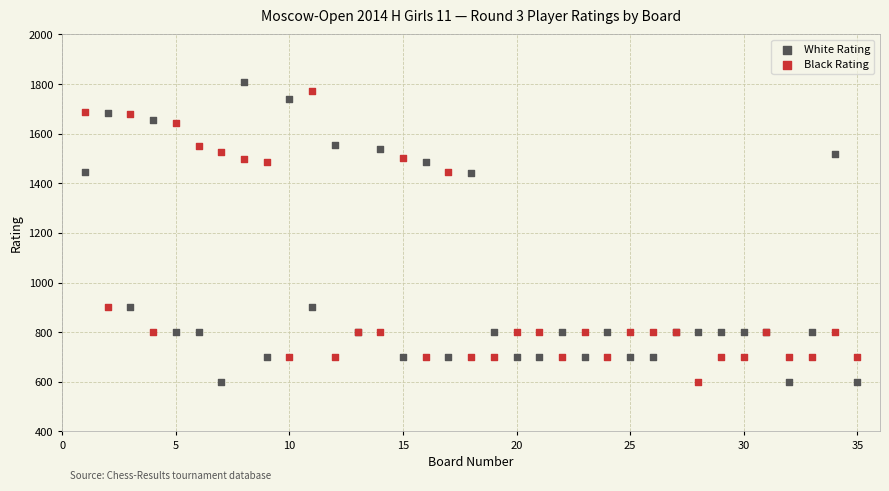

What is the X range (max minus min) for the scatter plot?

34